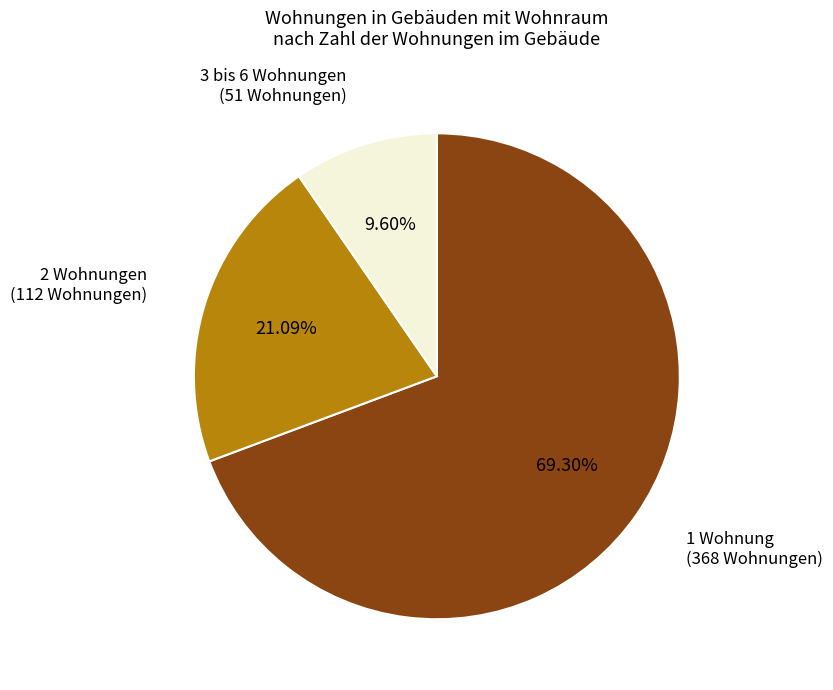

Is there a majority slice in this chart?

Yes